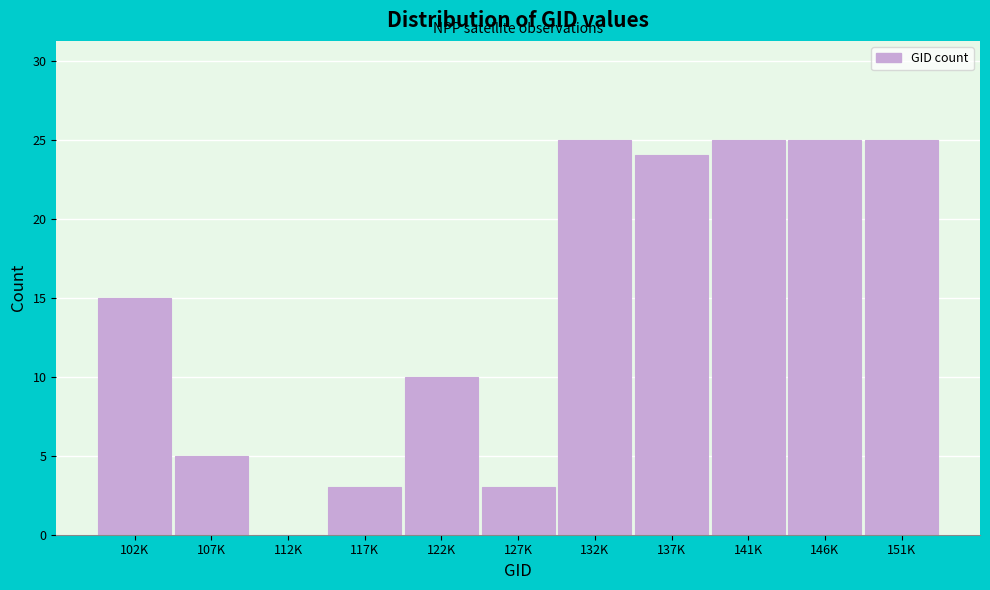

The value at 122K is 7. True or false?

False